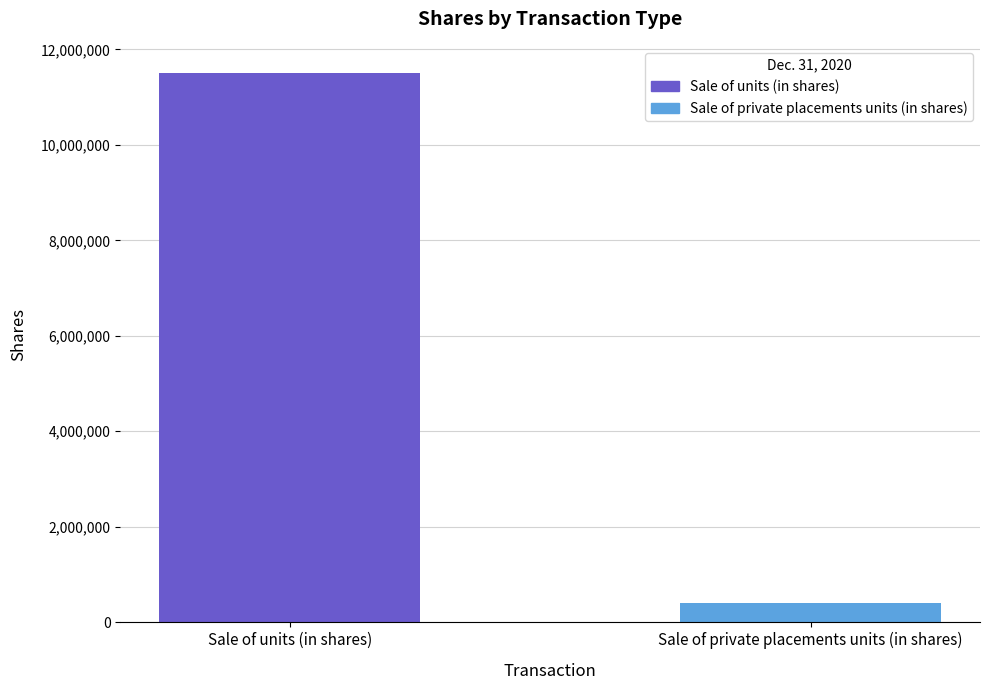

Reading left to right, extract all data points from this chart.

11500000	405000